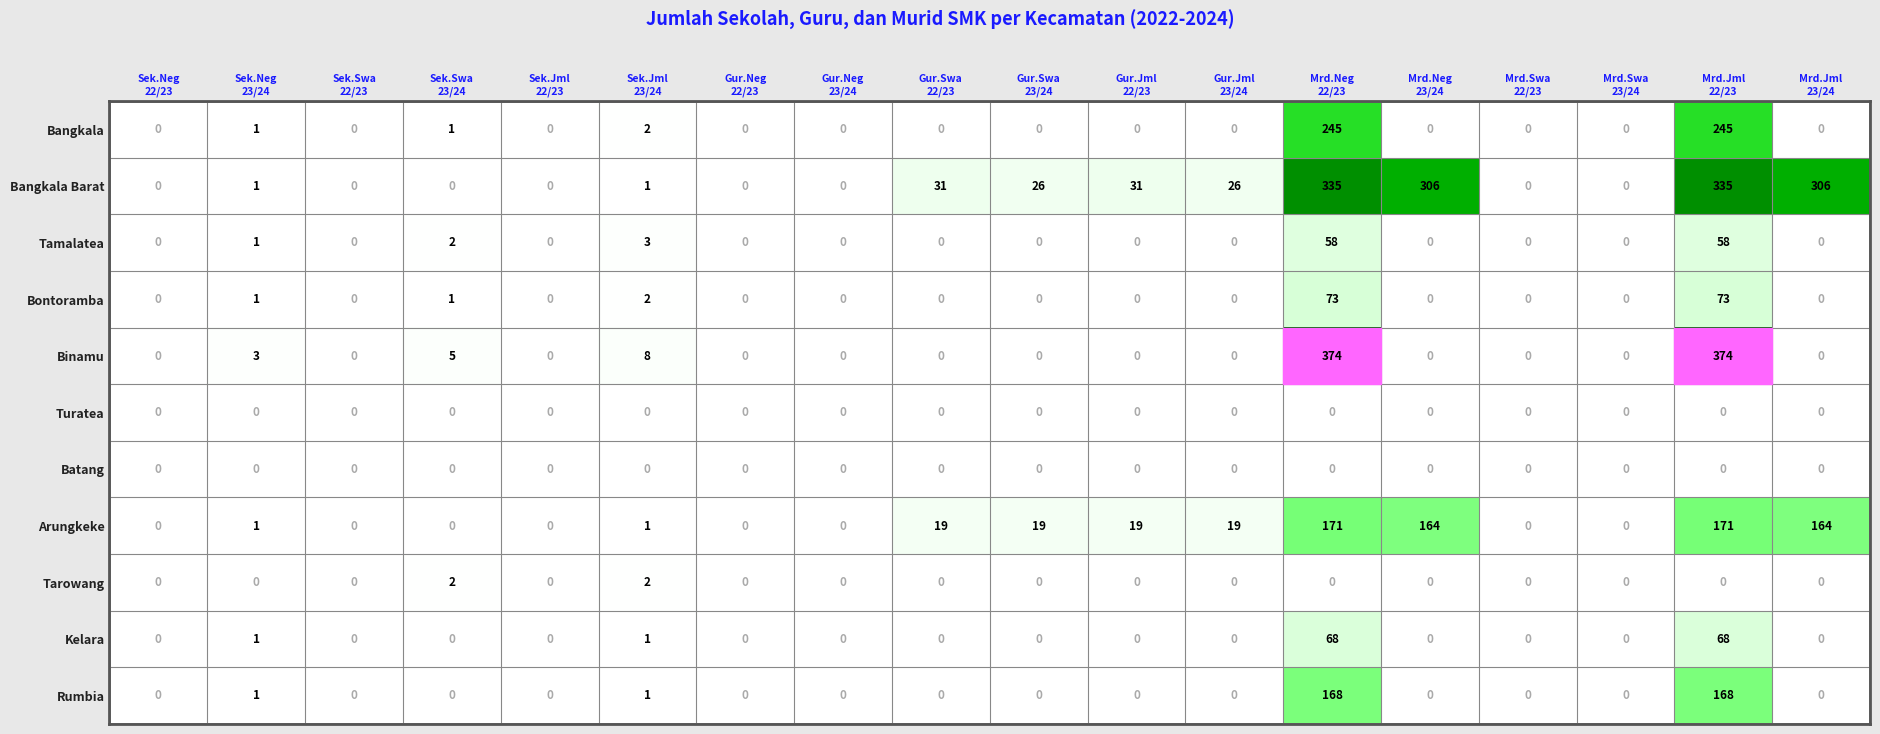

Which series has the widest spread of values?

Binamu